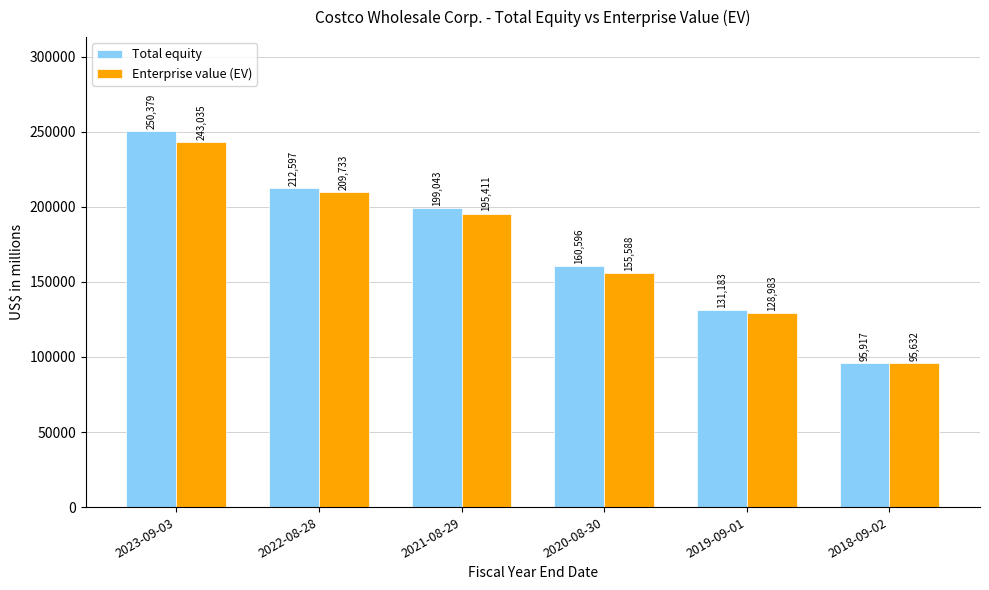

Is it true that Total equity equals 139328 at 2021-08-29?

False